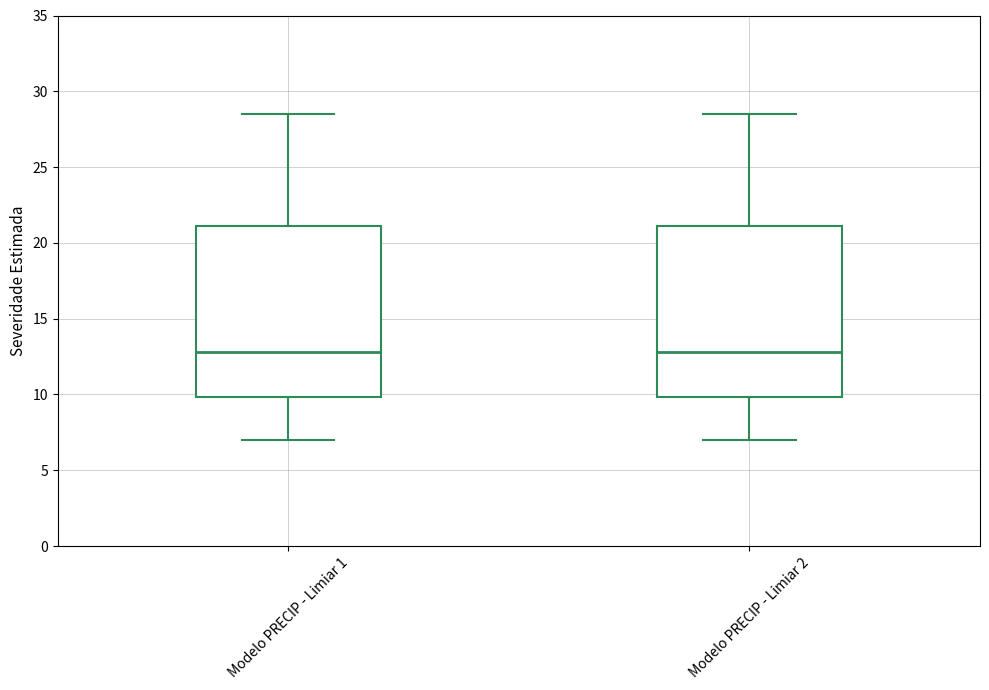

Reading left to right, read every box against the y-axis: the position of its median line, the range the box covers, and the ends of its whiskers. The values are not printed on the chart, so give them approximately, as read against the axis.

Modelo PRECIP - Limiar 1: median 13.0, box 10.0 to 21.0, whiskers 7.0 to 28.5
Modelo PRECIP - Limiar 2: median 13.0, box 10.0 to 21.0, whiskers 7.0 to 28.5